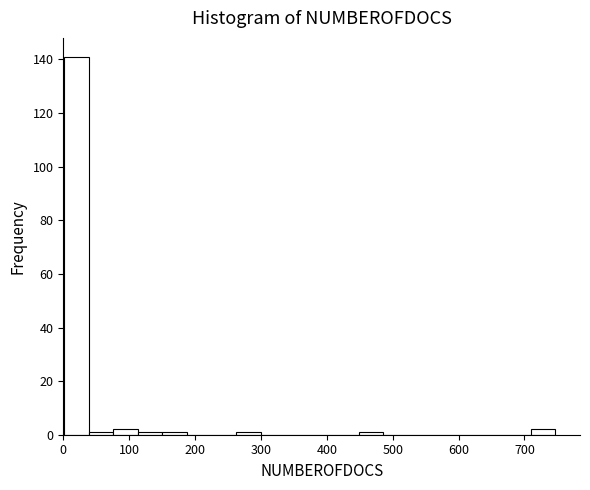

Read against the x-axis, roughly where is the centre of the tallest bar?

20